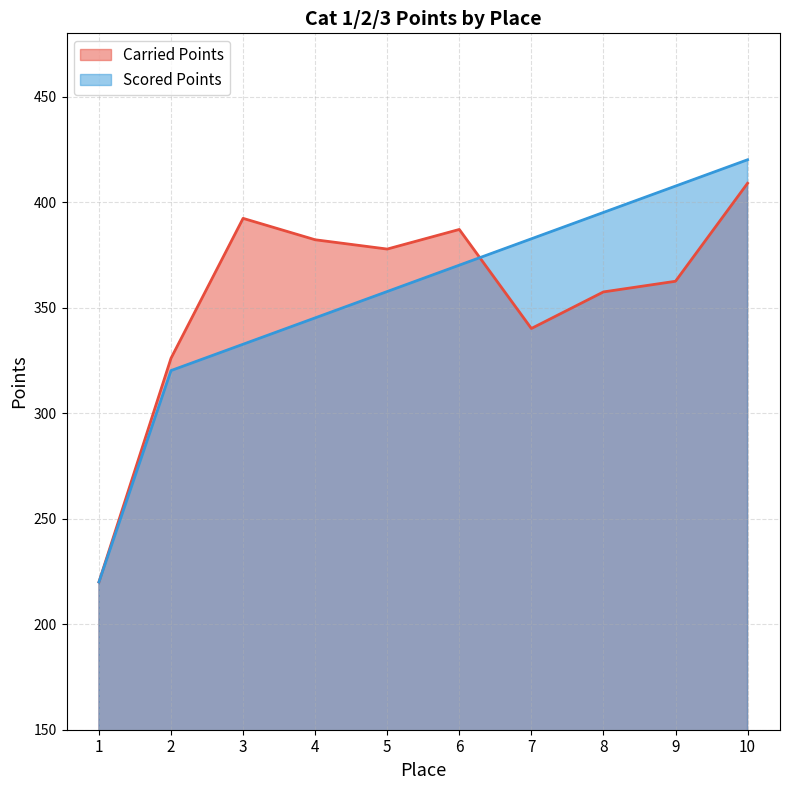

What is the sum of all Carried Points values?

3554.4